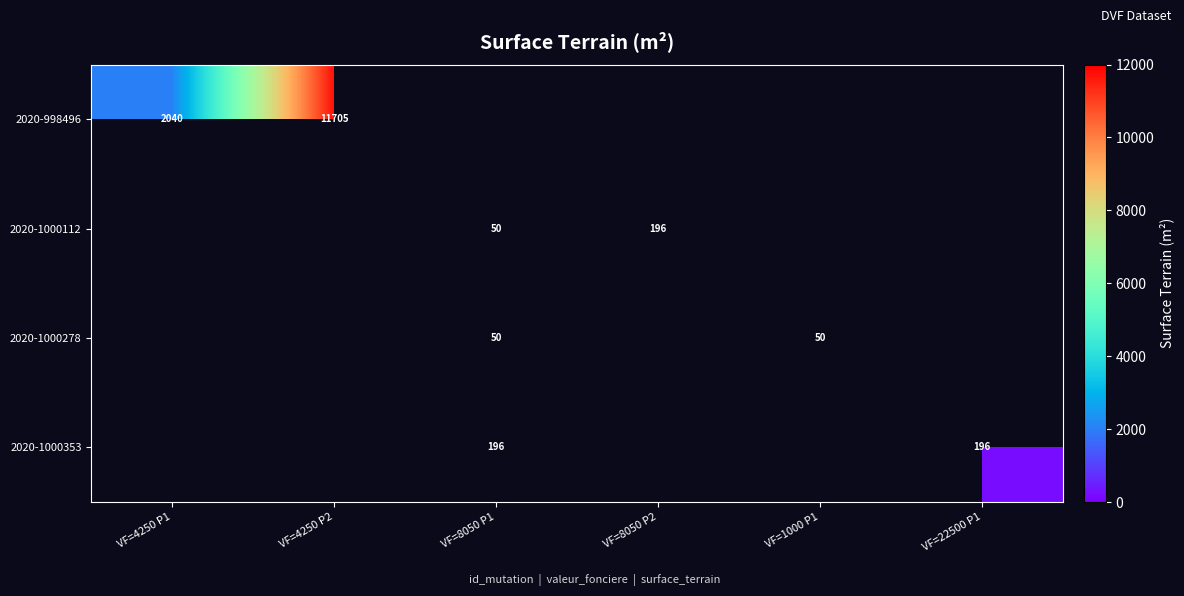

The 2020-1000353 series shows 196 at VF=8050 P1. True or false?

True